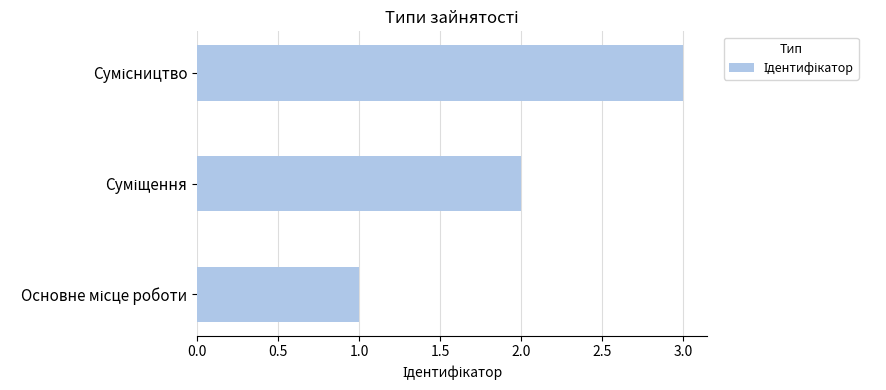

What is the greatest value displayed?

3